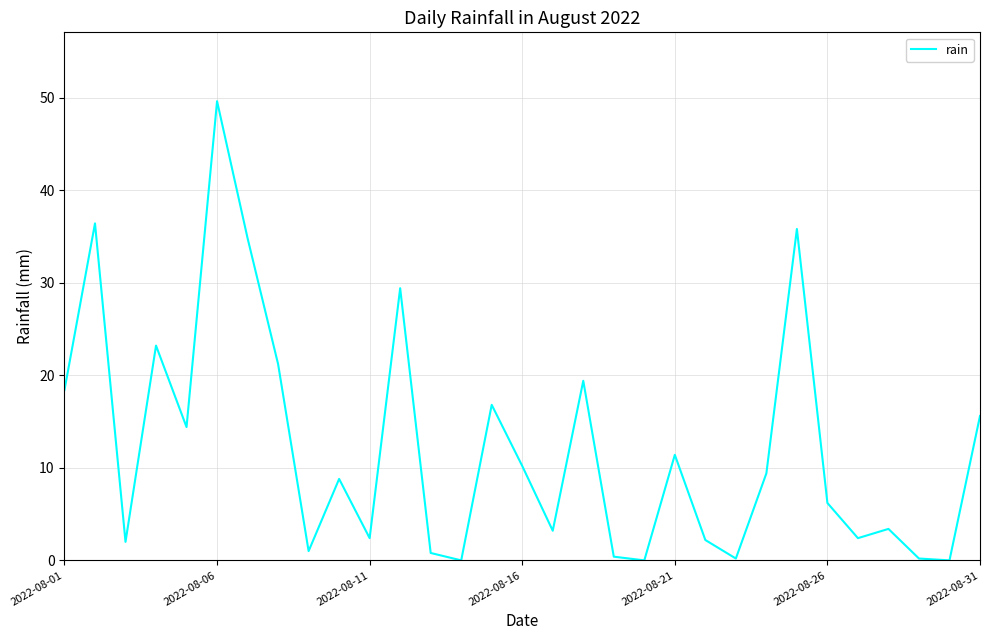

What is the difference between the maximum and minimum values?

49.6